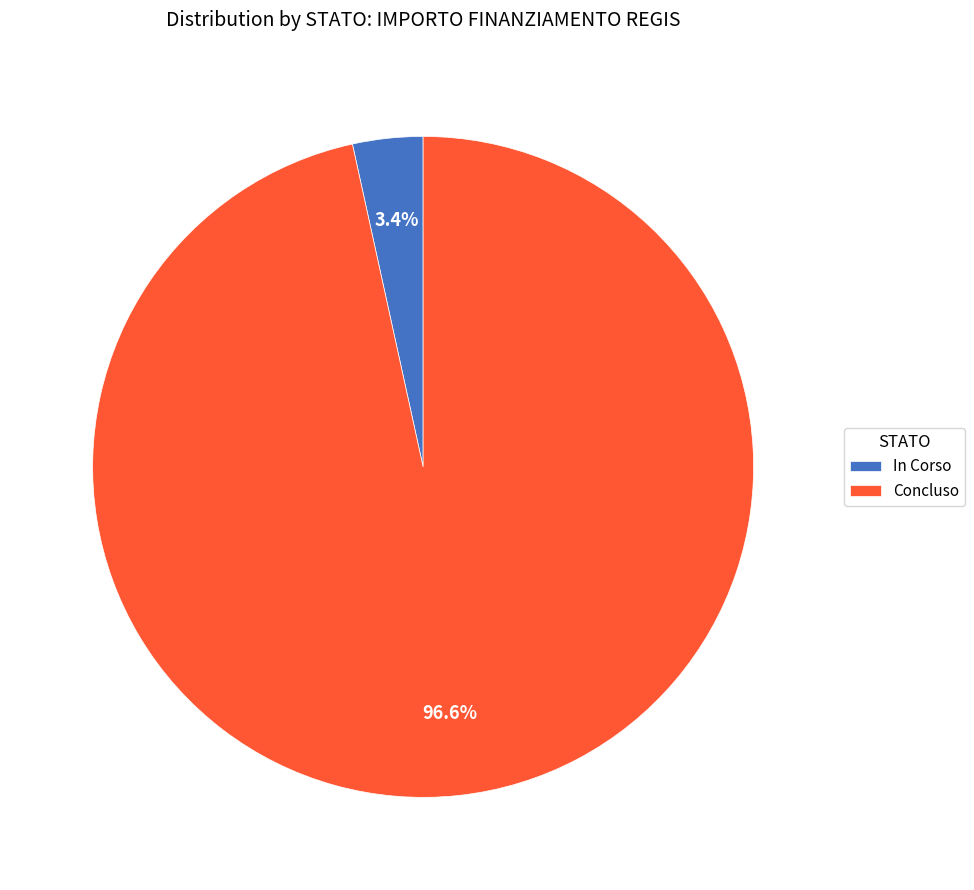

Does In Corso account for over 50% of the chart?

No